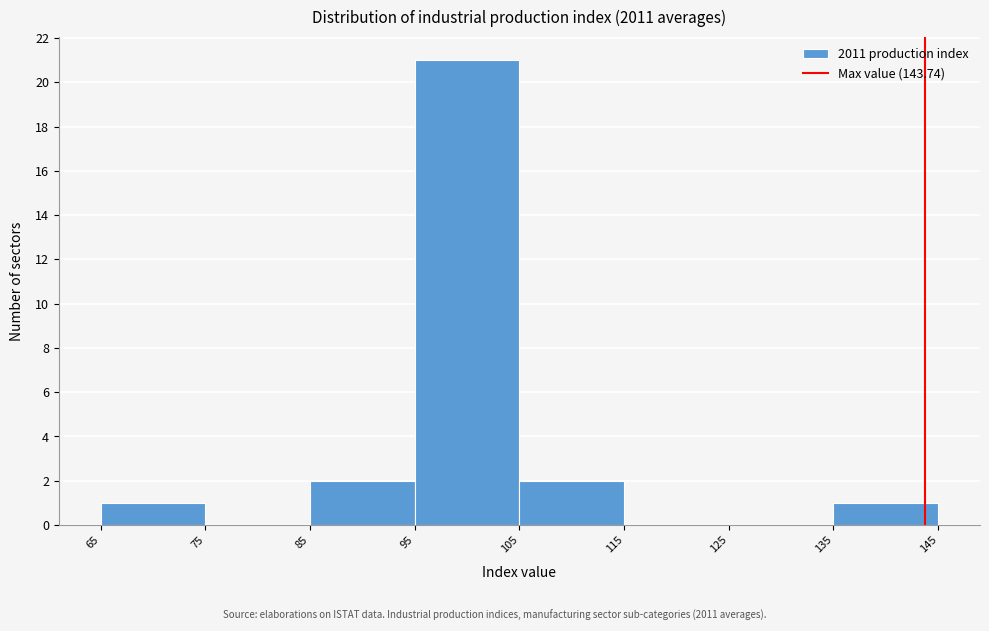

Reading left to right, list every bar in this chart as the range it spans on the x-axis followed by its height. The values are not printed on the chart, so give them approximately, as read against the axis.

65 to 75: 1
75 to 85: 0
85 to 95: 2
95 to 105: 21
105 to 115: 2
115 to 125: 0
125 to 135: 0
135 to 145: 1